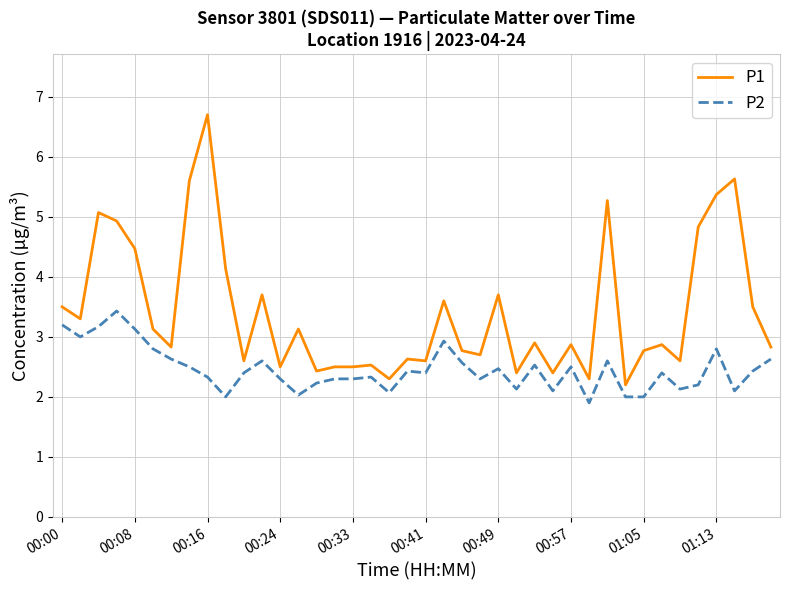

Which series has the largest range (max minus min)?

P1